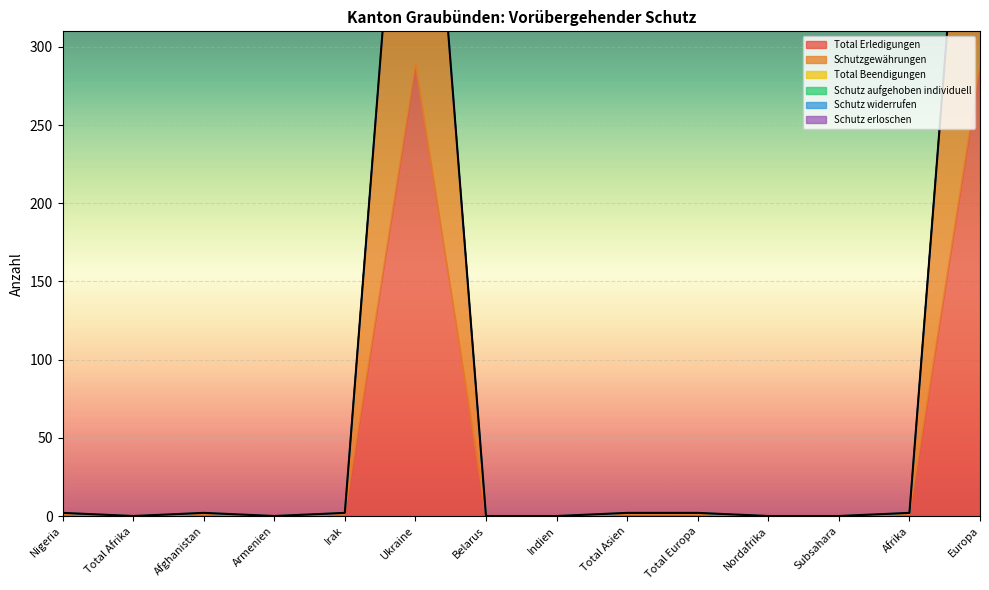

True or false: Schutz erloschen has more than 1 points higher than both neighbors.

False